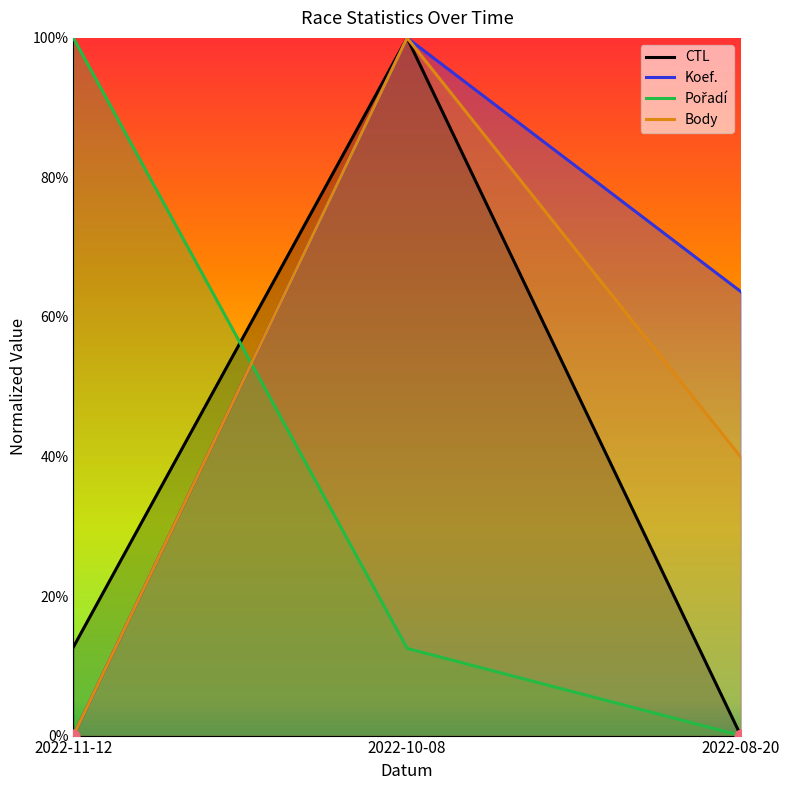

At how many categories does at least one series exceed 50?

3